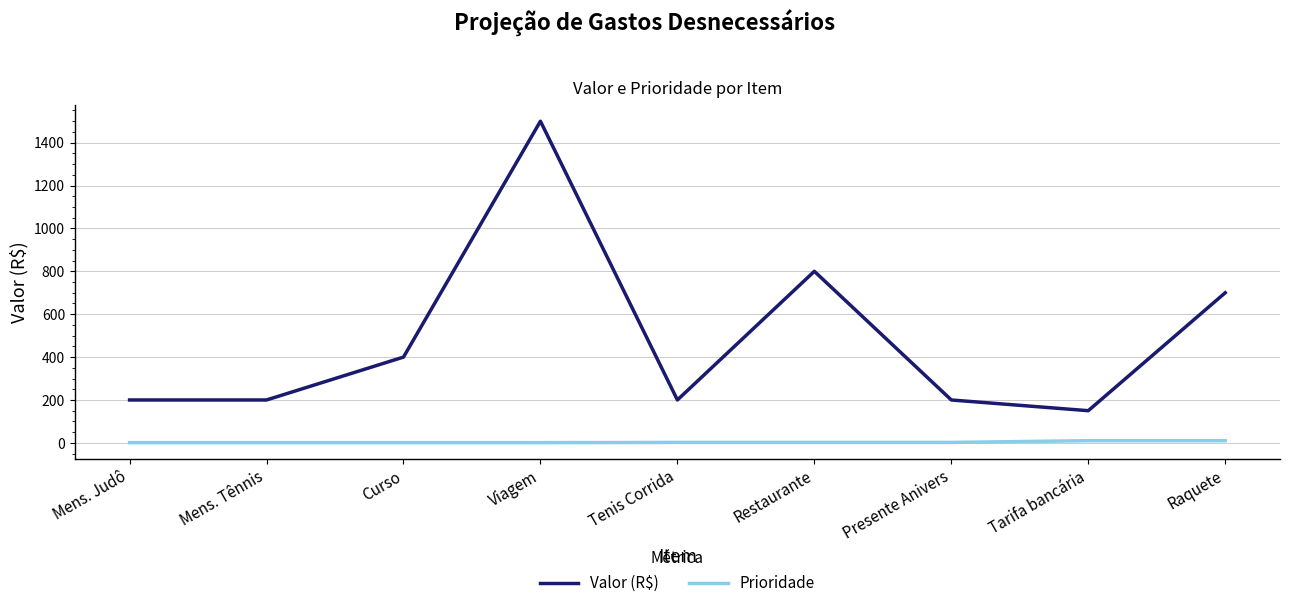

True or false: Valor (R$) and Prioridade cross at least once.

False